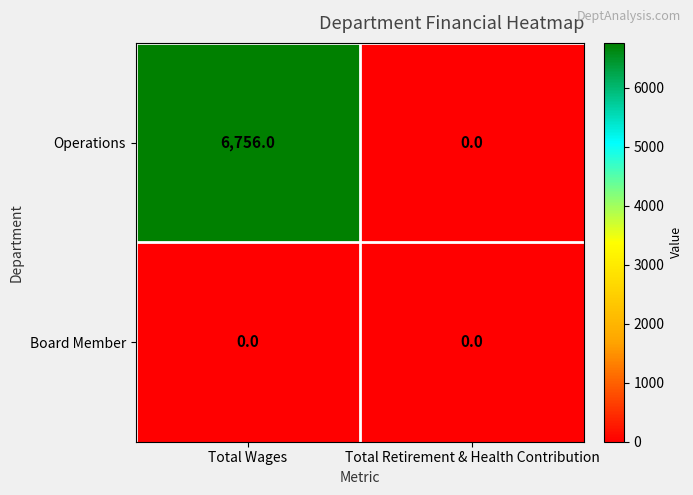

Rank the series by their maximum value, from highest to lowest.

Operations, Board Member